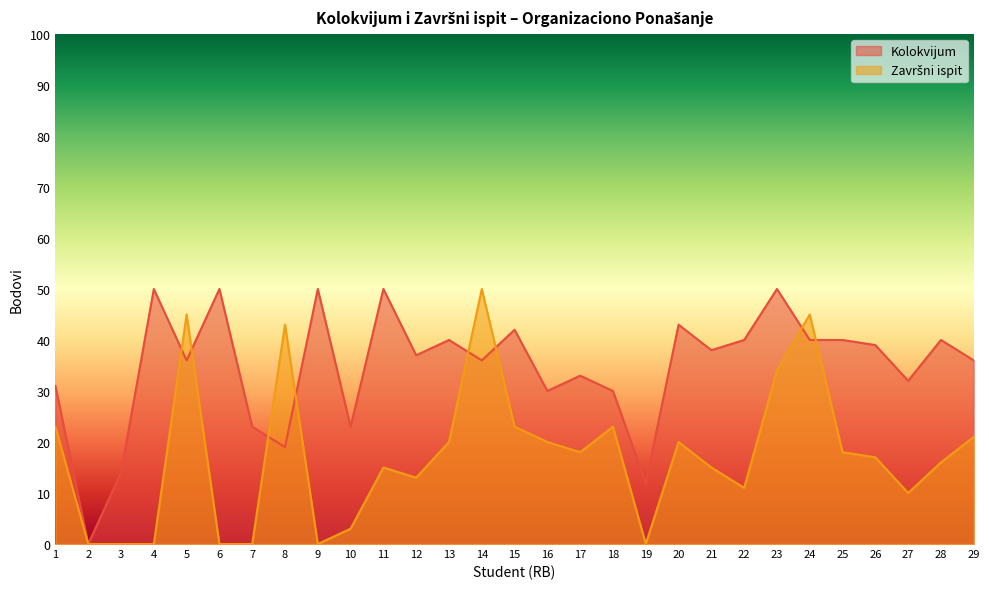

Read the Završni ispit value at 29, to the nearest 10.

20